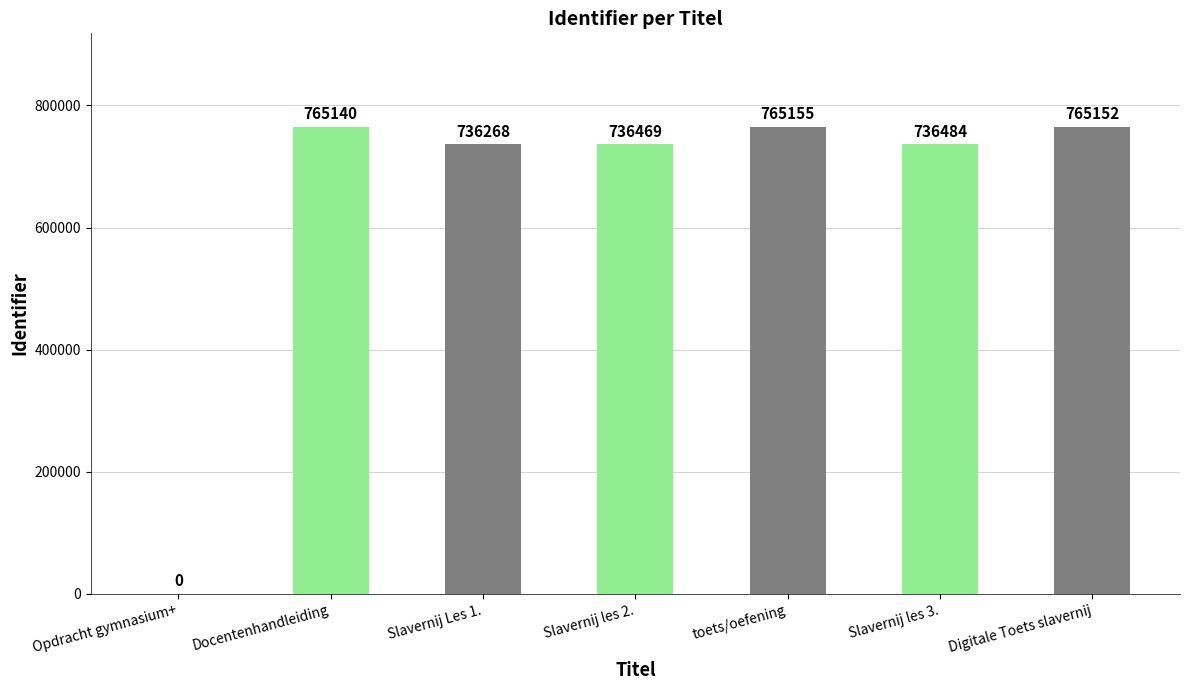

Reading left to right, what are all the values shown in this chart?

Opdracht gymnasium+=0	Docentenhandleiding=765140	Slavernij Les 1.=736268	Slavernij les 2.=736469	toets/oefening=765155	Slavernij les 3.=736484	Digitale Toets slavernij=765152